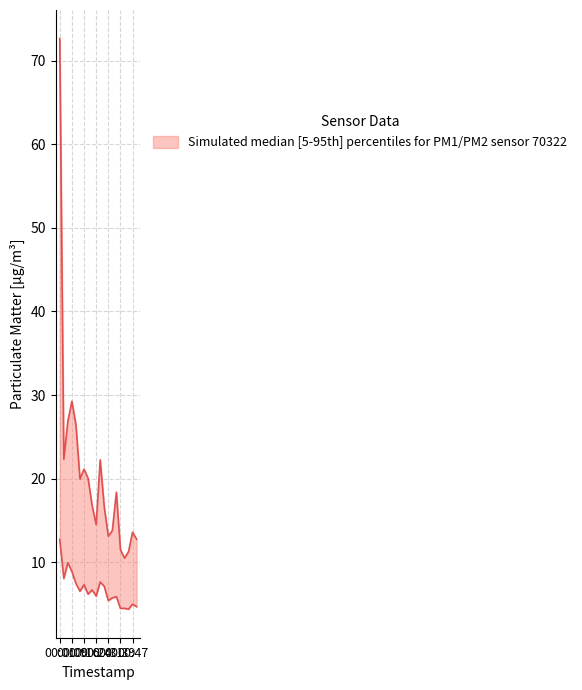

True or false: P2 and P1 cross at least once.

False